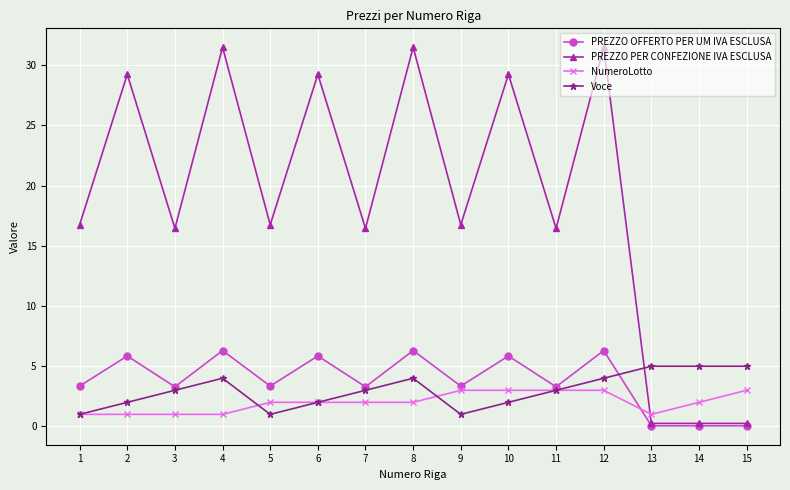

Where does the PREZZO PER CONFEZIONE IVA ESCLUSA series first go above 16?

1